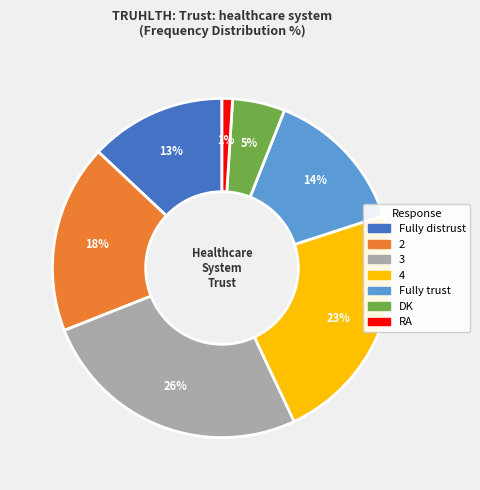

To the nearest percent, what is the difference between the 2 and DK slice percentages?

13%